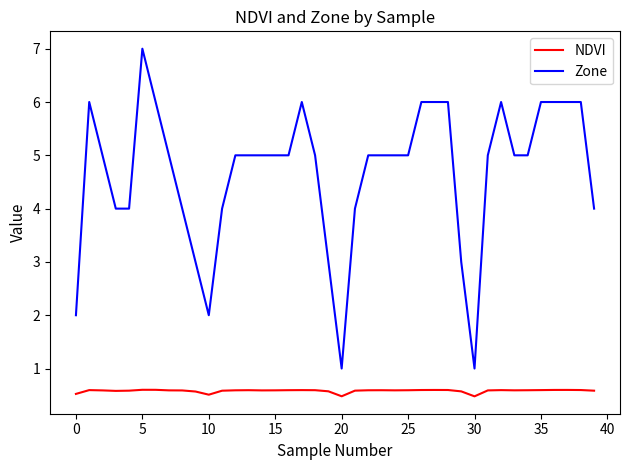

Rank the series by their maximum value, from lowest to highest.

NDVI, Zone